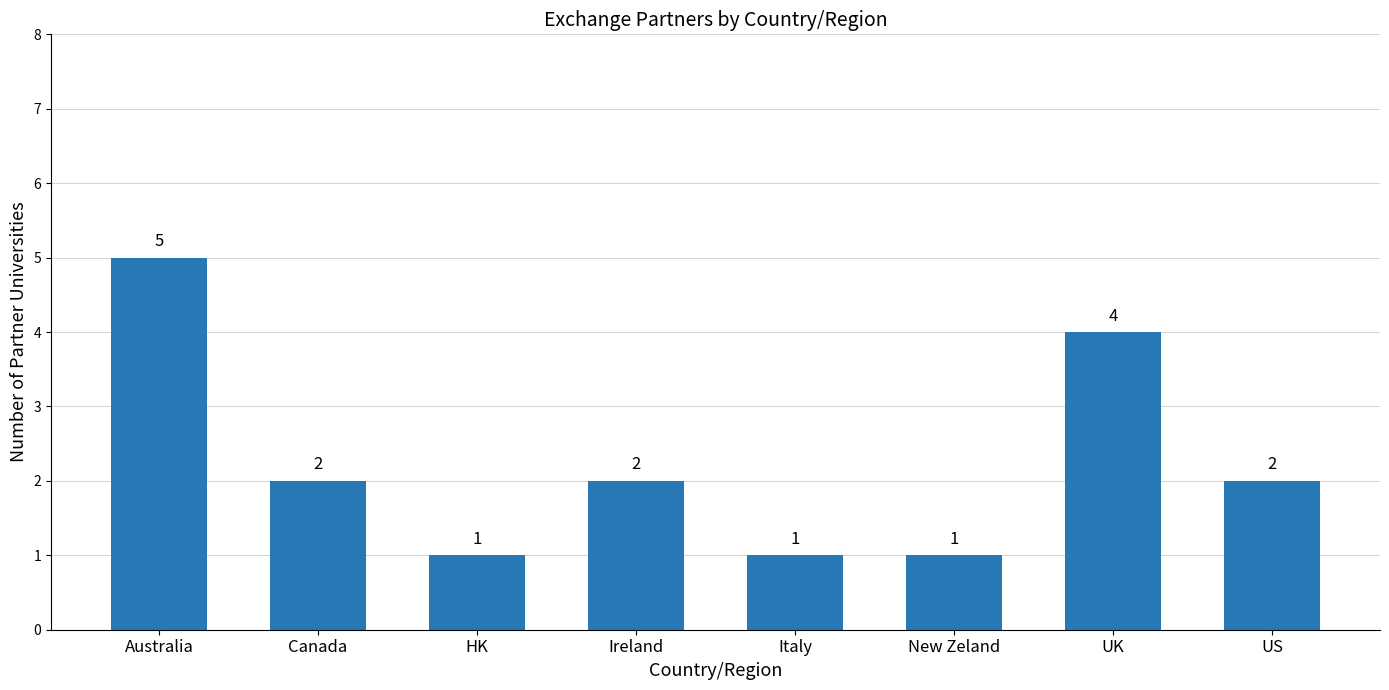

What is the sum of the values at Italy and UK?

5